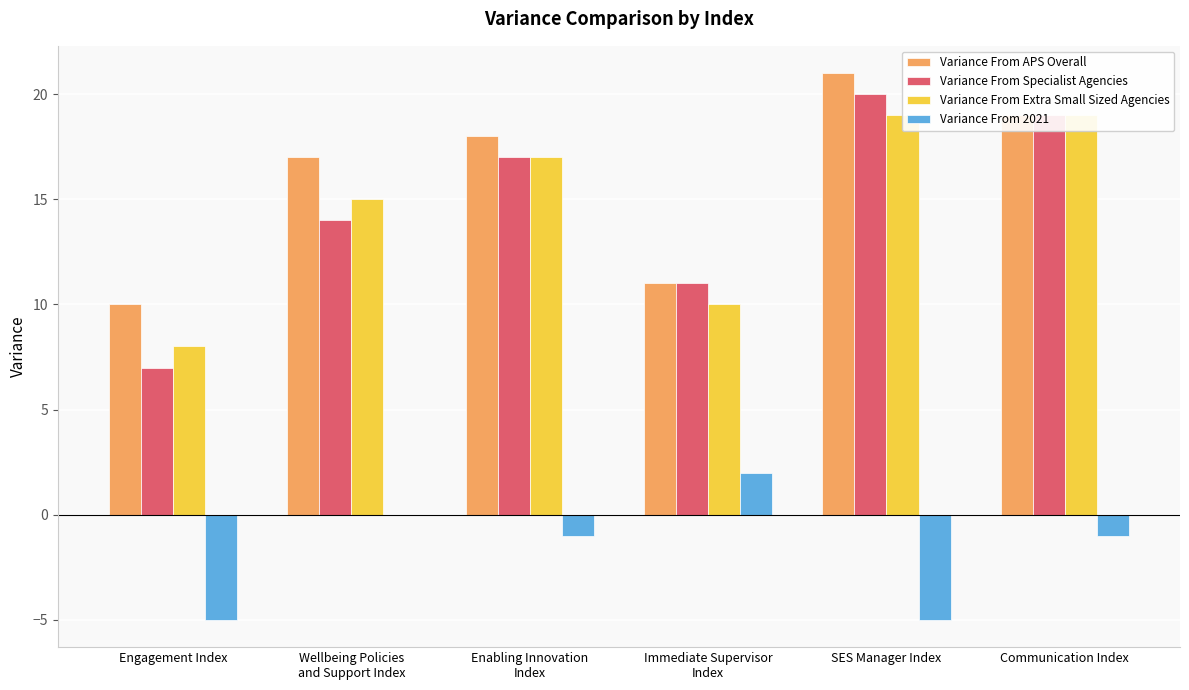

Reading left to right, what are all the values shown in this chart?

Variance From APS Overall: 10	17	18	11	21	19
Variance From Specialist Agencies: 7	14	17	11	20	19
Variance From Extra Small Sized Agencies: 8	15	17	10	19	19
Variance From 2021: -5	0	-1	2	-5	-1